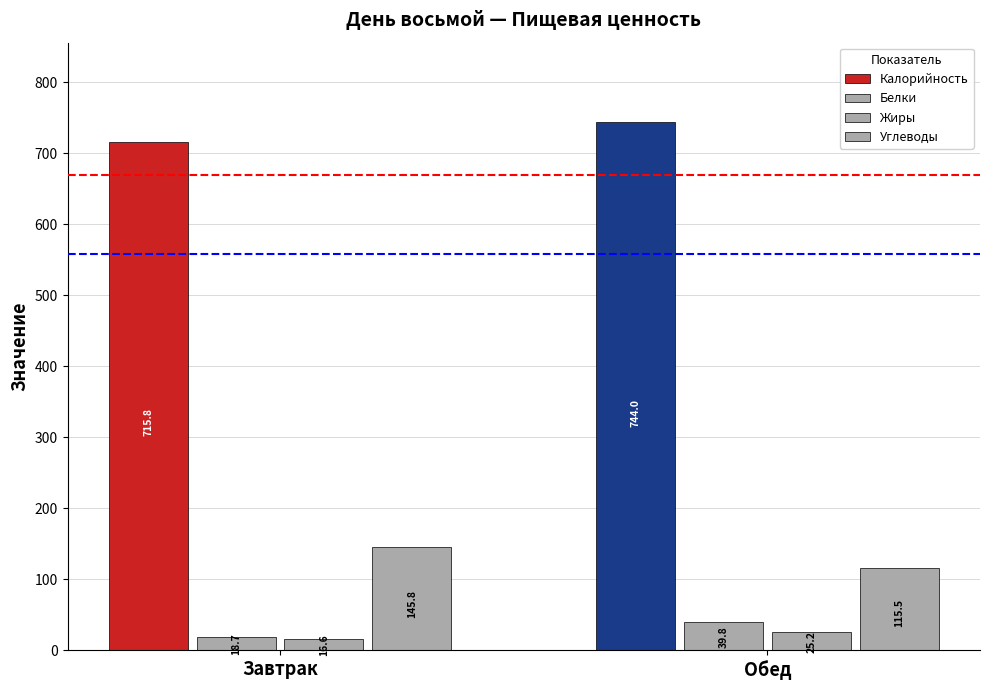

The Белки series shows 39.8 at Обед. True or false?

True